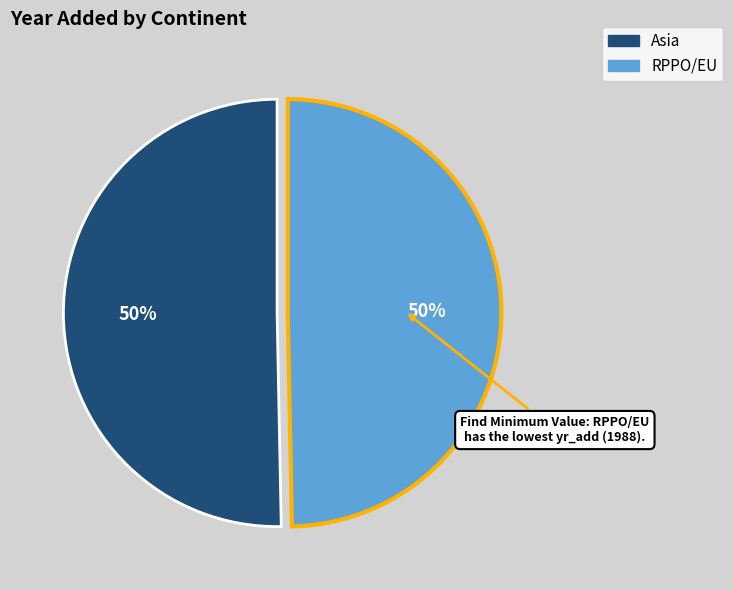

Approximately how many times larger is the value at Asia compared to RPPO/EU?

1.0